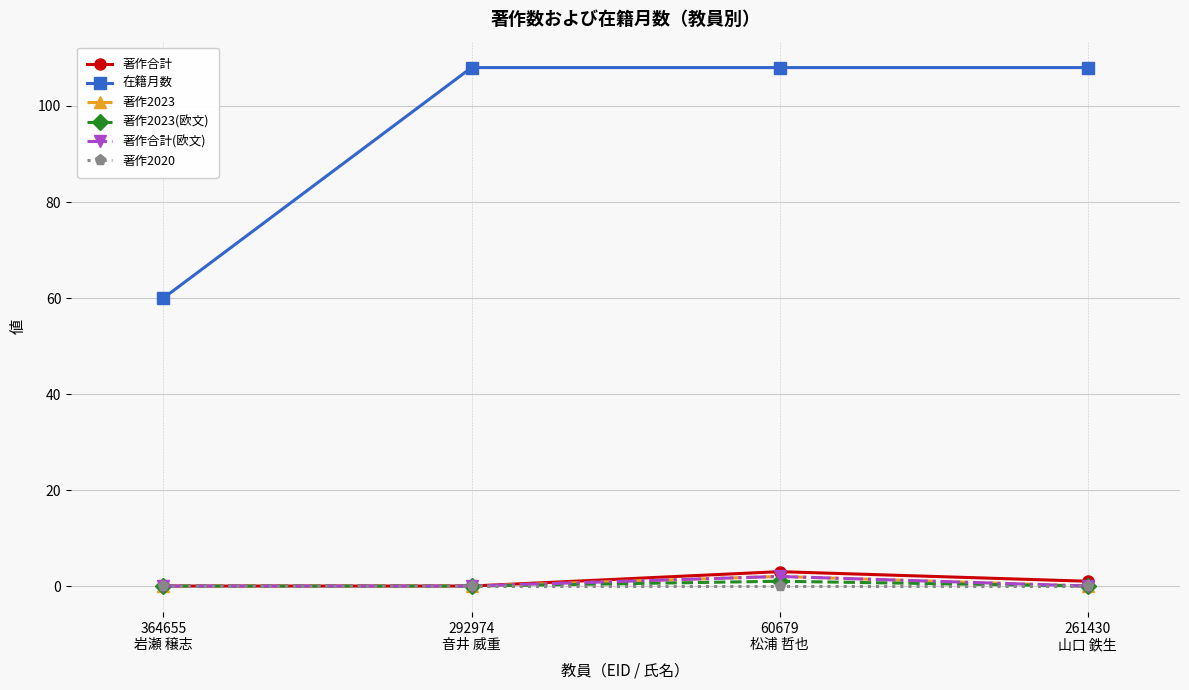

What is the difference between the maximum and minimum values in the 在籍月数 series?

48